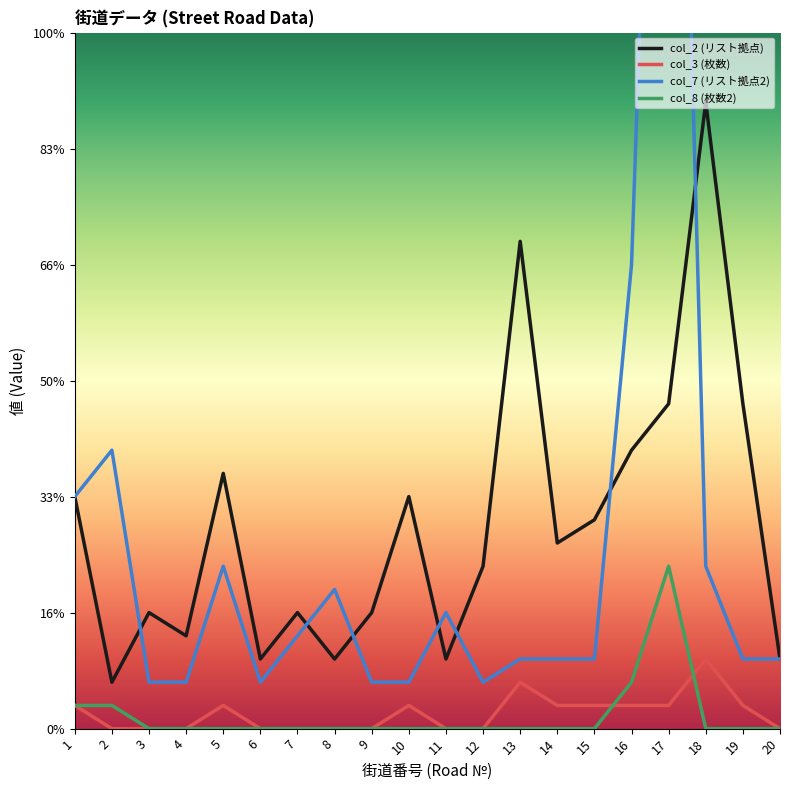

Reading left to right, list all the values displayed in this chart.

col_2 (リスト拠点): 10	2	5	4	11	3	5	3	5	10	3	7	21	8	9	12	14	27	14	3
col_3 (枚数): 1	0	0	0	1	0	0	0	0	1	0	0	2	1	1	1	1	3	1	0
col_7 (リスト拠点2): 10	12	2	2	7	2	4	6	2	2	5	2	3	3	3	20	66	7	3	3
col_8 (枚数2): 1	1	0	0	0	0	0	0	0	0	0	0	0	0	0	2	7	0	0	0